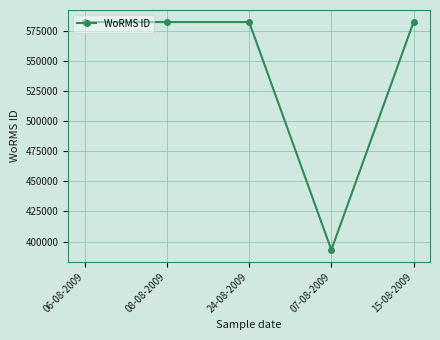

The value at 15-08-2009 is 582135. True or false?

True